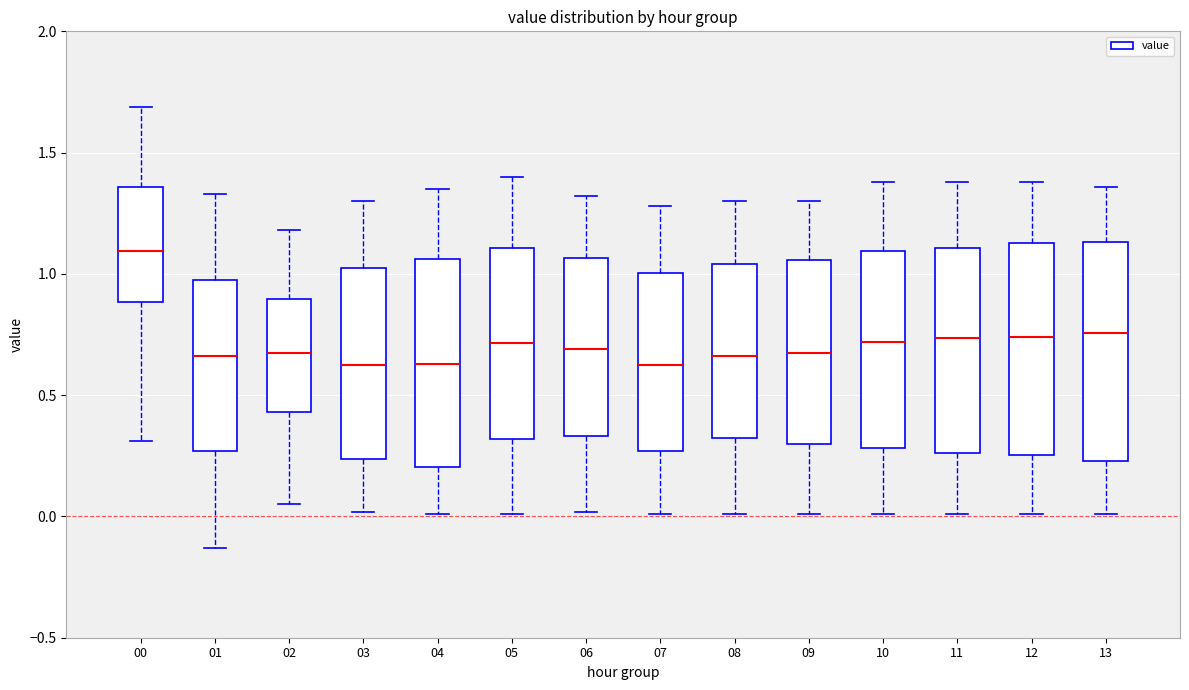

Reading left to right, read every box against the y-axis: the position of its median line, the range the box covers, and the ends of its whiskers. The values are not printed on the chart, so give them approximately, as read against the axis.

00: median 1.10, box 0.90 to 1.35, whiskers 0.30 to 1.70
01: median 0.65, box 0.25 to 1.00, whiskers -0.15 to 1.35
02: median 0.70, box 0.45 to 0.90, whiskers 0.05 to 1.20
03: median 0.65, box 0.25 to 1.05, whiskers 0.00 to 1.30
04: median 0.65, box 0.20 to 1.05, whiskers 0.00 to 1.35
05: median 0.70, box 0.30 to 1.10, whiskers 0.00 to 1.40
06: median 0.70, box 0.35 to 1.05, whiskers 0.00 to 1.30
07: median 0.65, box 0.25 to 1.00, whiskers 0.00 to 1.30
08: median 0.65, box 0.30 to 1.05, whiskers 0.00 to 1.30
09: median 0.70, box 0.30 to 1.05, whiskers 0.00 to 1.30
10: median 0.70, box 0.30 to 1.10, whiskers 0.00 to 1.40
11: median 0.75, box 0.25 to 1.10, whiskers 0.00 to 1.40
12: median 0.75, box 0.25 to 1.15, whiskers 0.00 to 1.40
13: median 0.75, box 0.25 to 1.15, whiskers 0.00 to 1.35